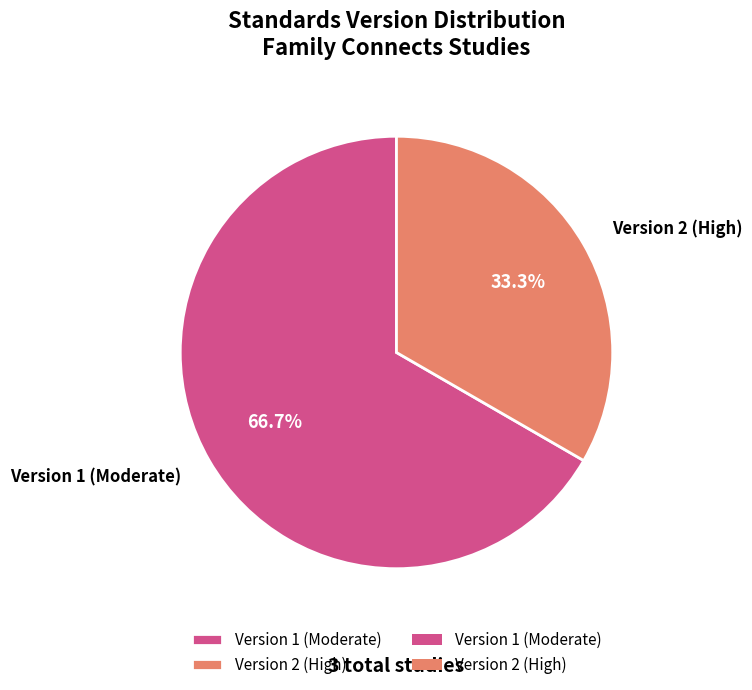

Count the number of slices in the pie.

2